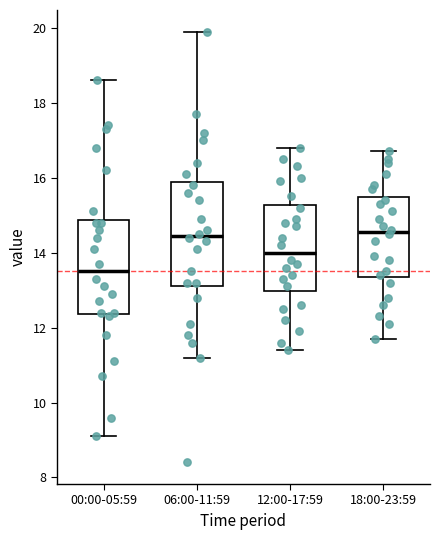

Reading left to right, transcribe this box plot: for each box, give where its median line is, the range the box spans, and where its two whiskers end, as read against the y-axis. The values are not printed on the chart, so give them approximately, as read against the axis.

00:00-05:59: median 13.6, box 12.4 to 14.8, whiskers 9.2 to 18.6
06:00-11:59: median 14.4, box 13.2 to 15.8, whiskers 11.2 to 20.0
12:00-17:59: median 14.0, box 13.0 to 15.2, whiskers 11.4 to 16.8
18:00-23:59: median 14.6, box 13.4 to 15.4, whiskers 11.8 to 16.8